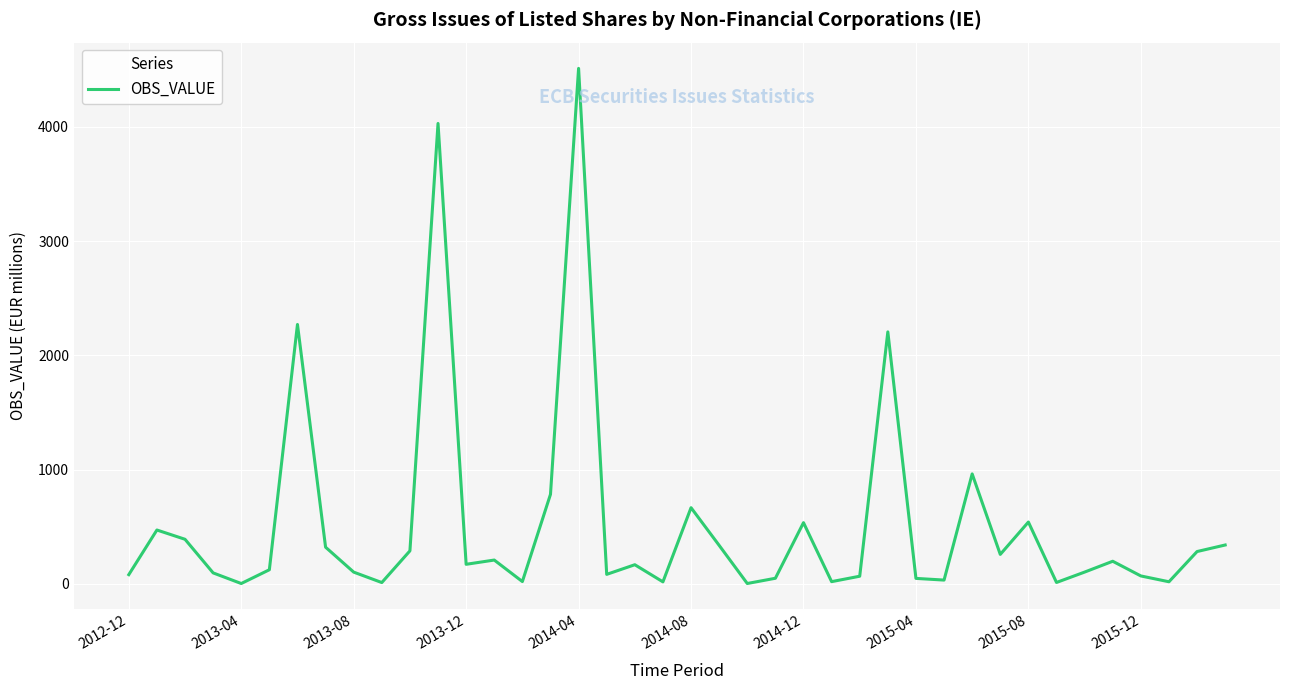

What is the difference between the maximum and minimum values?

4511.1